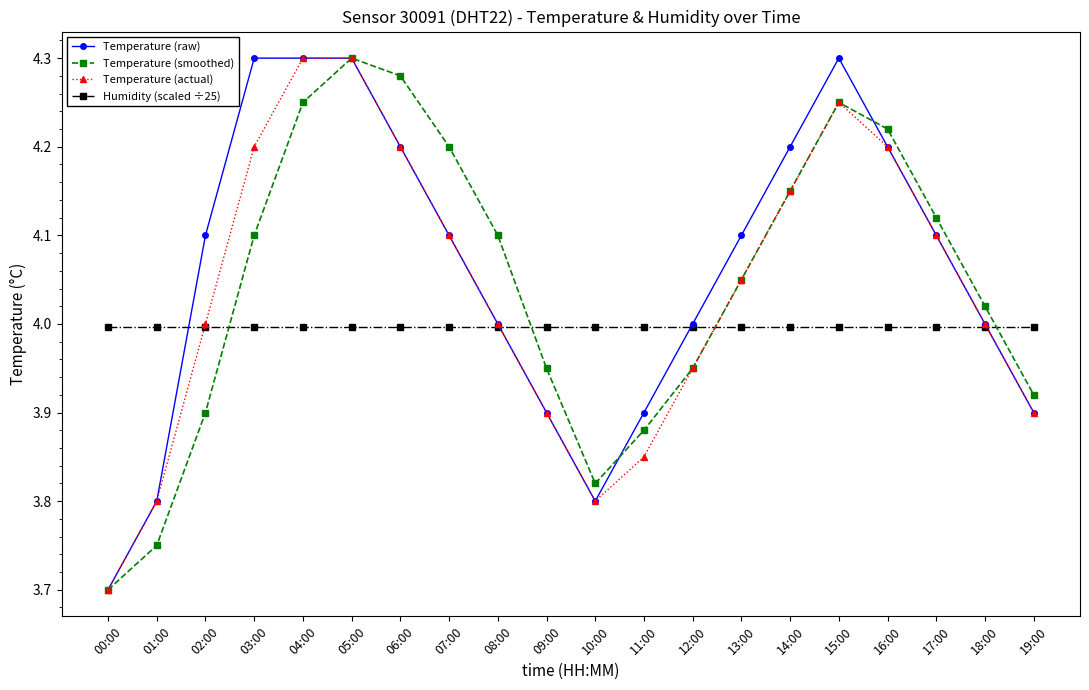

Which series ends up on top after the final intersection of Temperature (raw) and Humidity (scaled ÷25)?

Humidity (scaled ÷25)